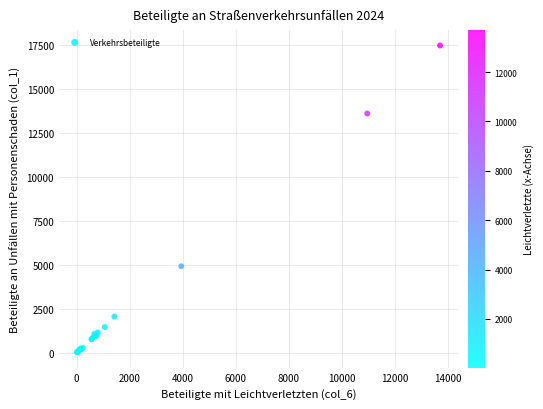

What Y value in the scatter plot is closest to 8760?

4927